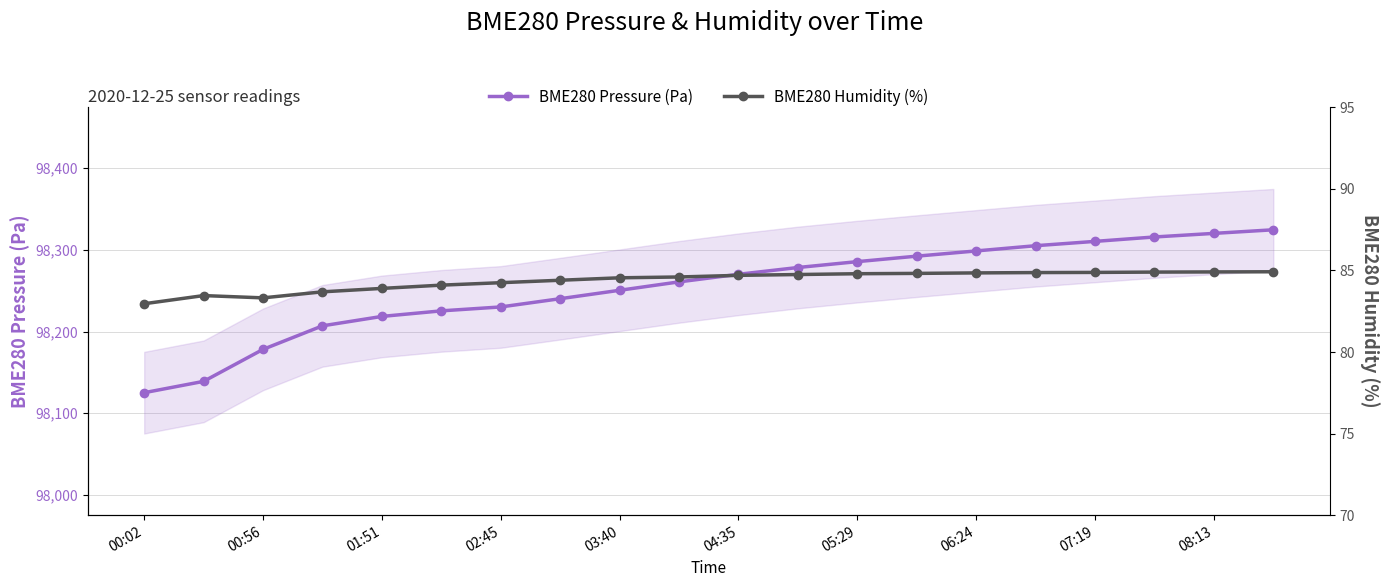

Is it true that BME280 Pressure (Pa) equals 98298.7 at 06:24?

True